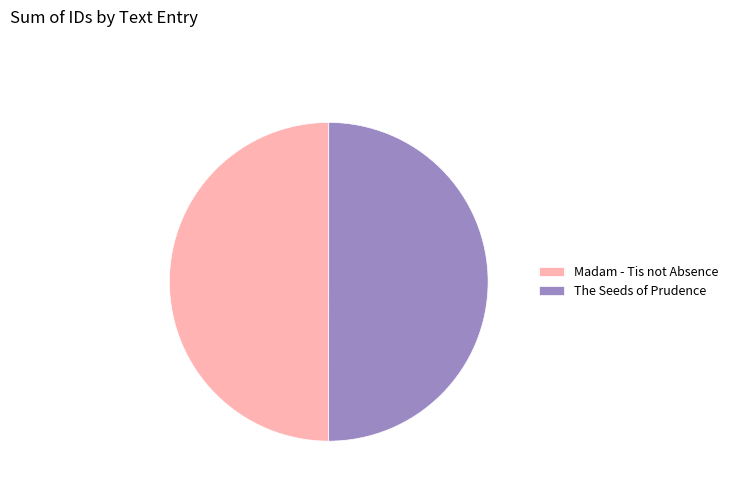

How many slices are in this pie chart?

2